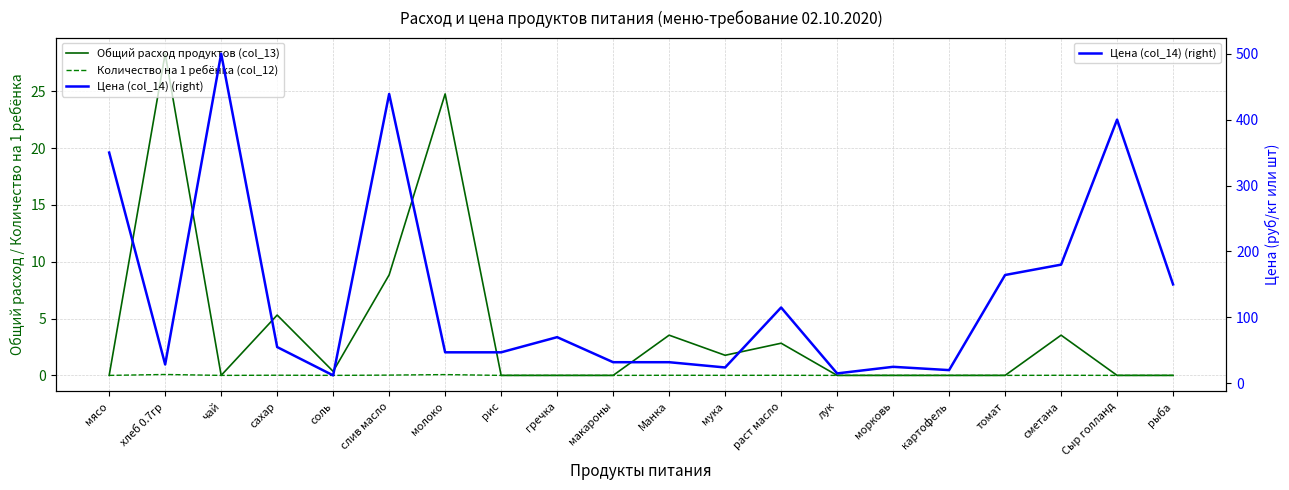

Does the chart display data point markers on the line(s)?

No